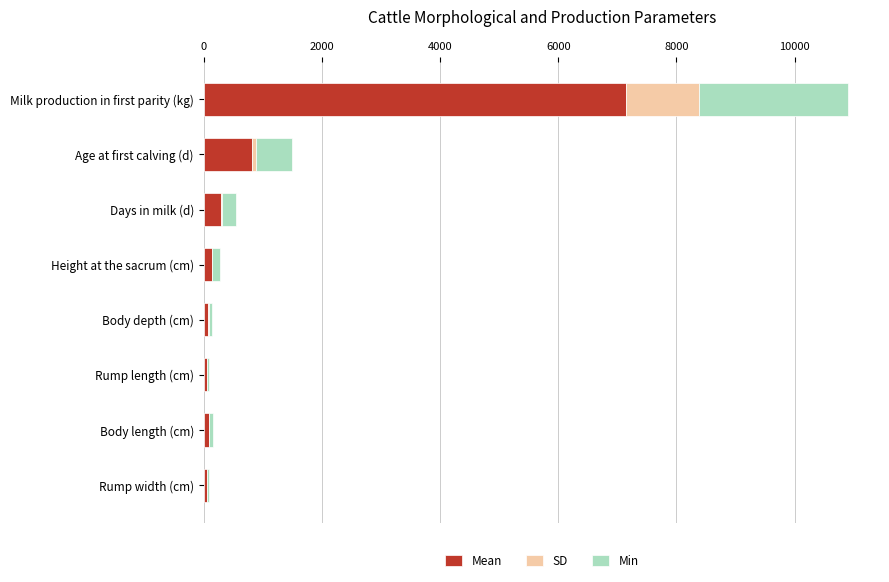

At which category is the sum across all series the highest?

Milk production in first parity (kg)